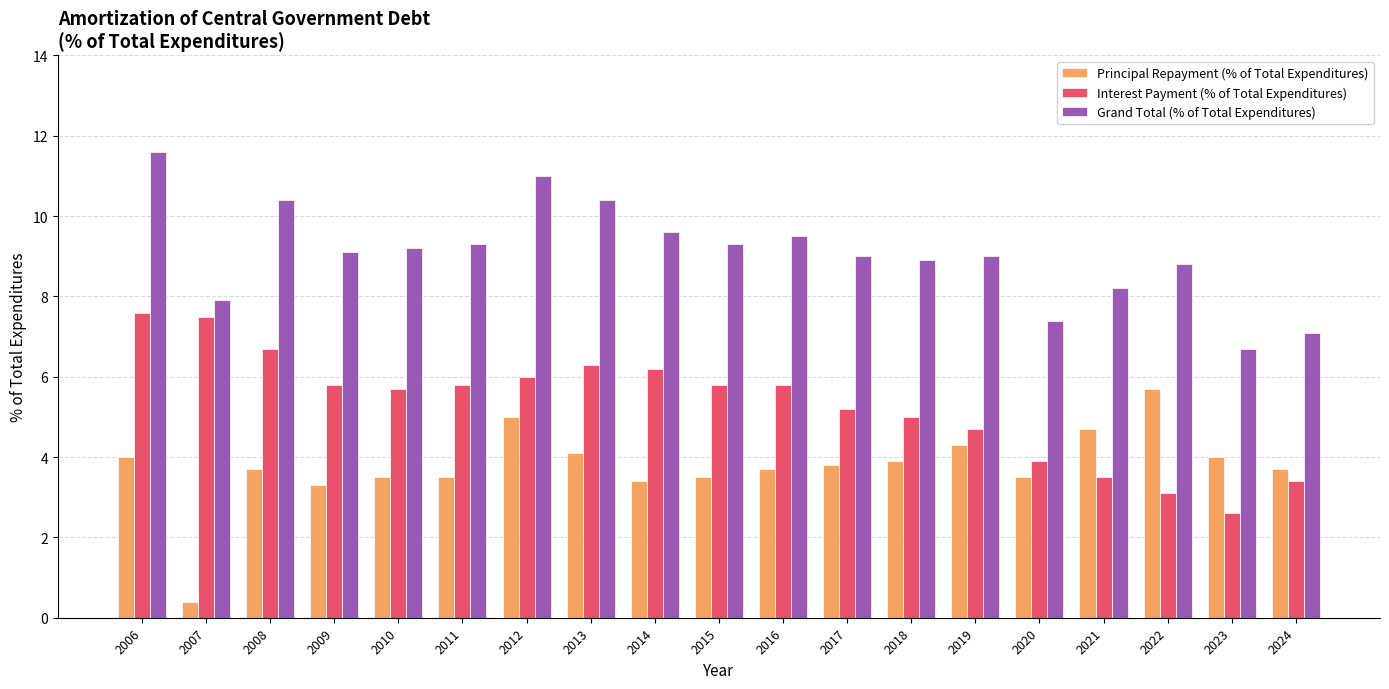

What are all the series names shown in the legend?

Principal Repayment (% of Total Expenditures), Interest Payment (% of Total Expenditures), Grand Total (% of Total Expenditures)